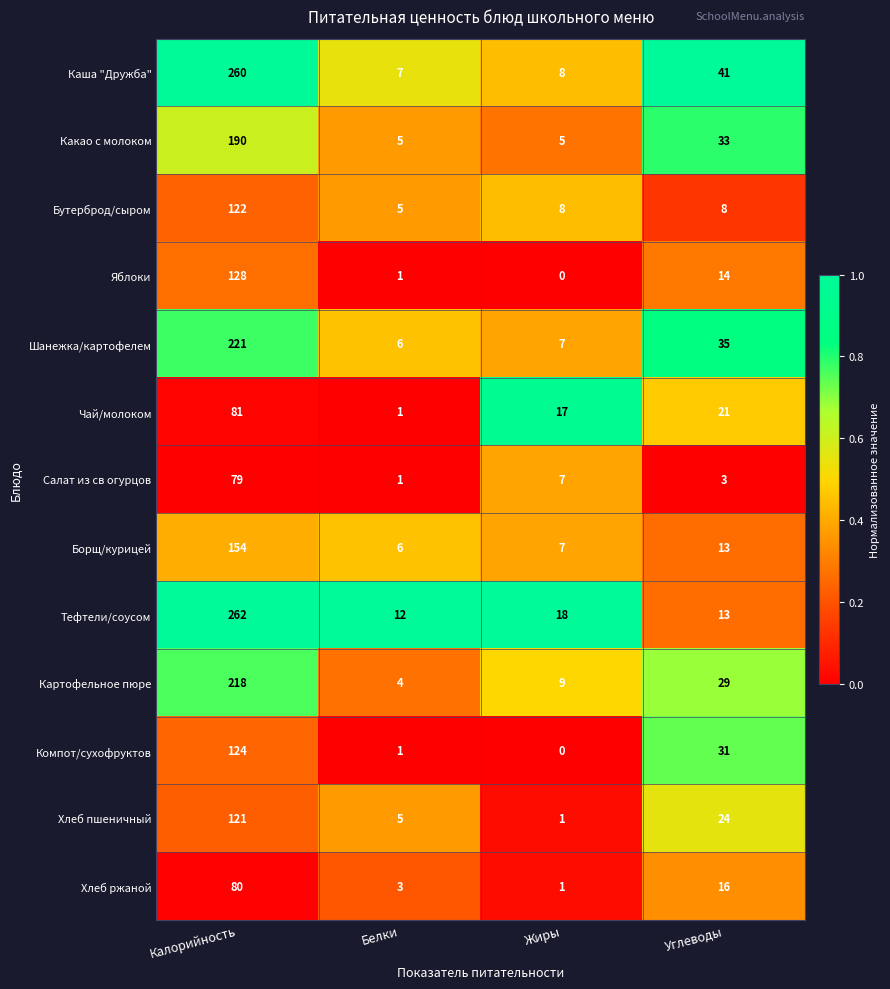

What is the difference between the highest and lowest values at Углеводы?

38